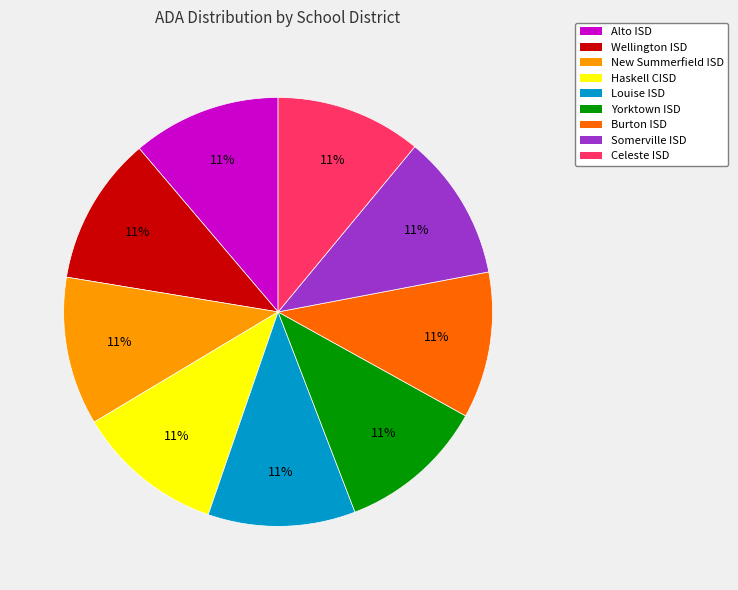

True or false: Yorktown ISD accounts for 11% of the total.

True